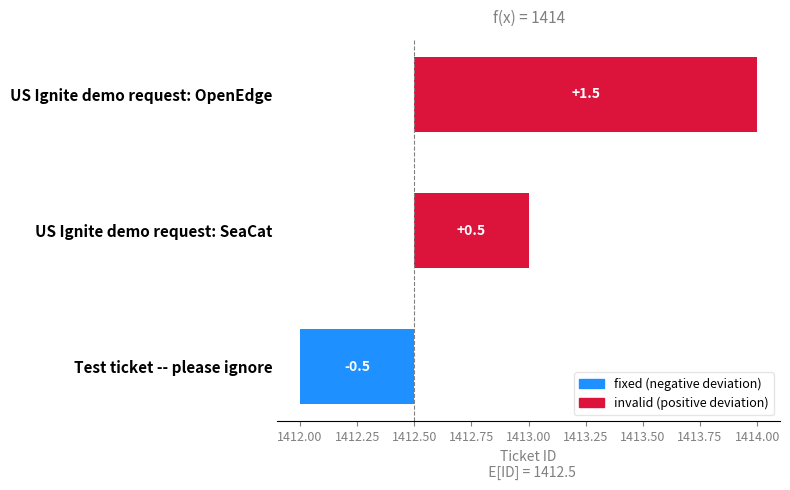

Is it true that the value at US Ignite demo request: OpenEdge is 2.3?

False